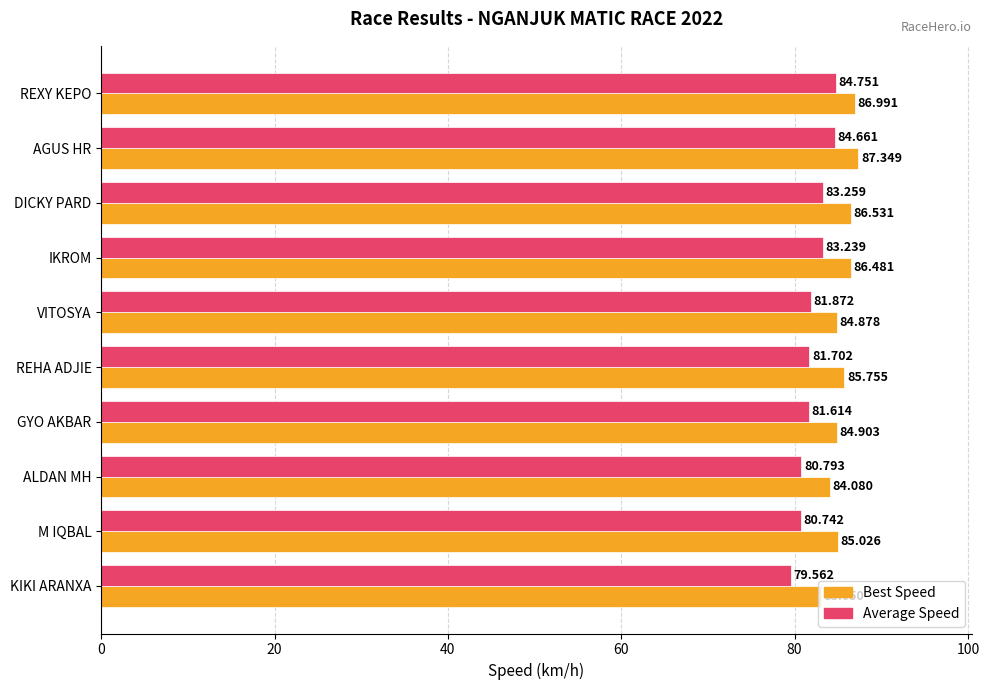

At which category is the sum across all series the highest?

AGUS HR